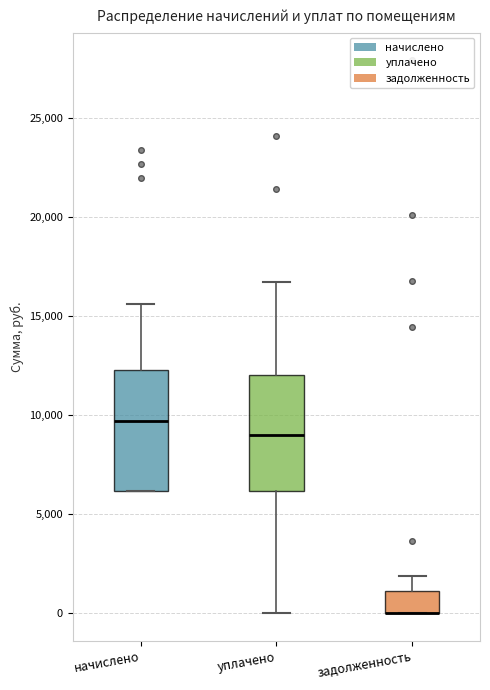

Reading left to right, transcribe this box plot: for each box, give where its median line is, the range the box spans, and where its two whiskers end, as read against the y-axis. The values are not printed on the chart, so give them approximately, as read against the axis.

начислено: median 9500, box 6000 to 12500, whiskers 6000 to 15500
уплачено: median 9000, box 6000 to 12000, whiskers 0 to 16500
задолженность: median 0 (drawn on the box's lower edge), box 0 to 1000, whiskers 0 to 2000